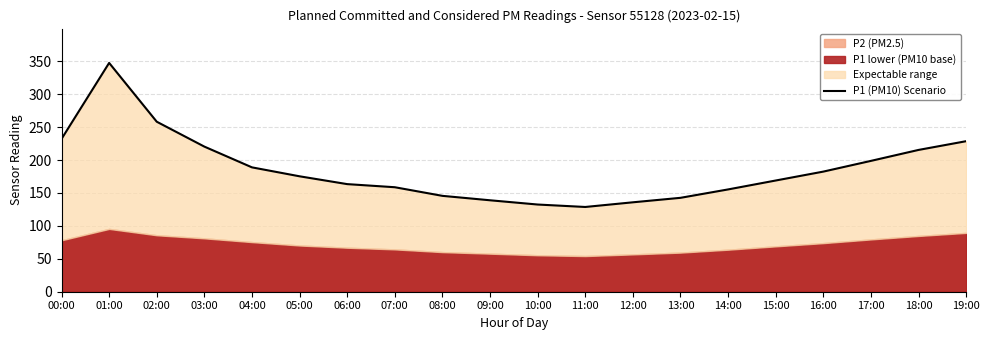

The chart shows a value of 158.7 at 07:00. True or false?

True